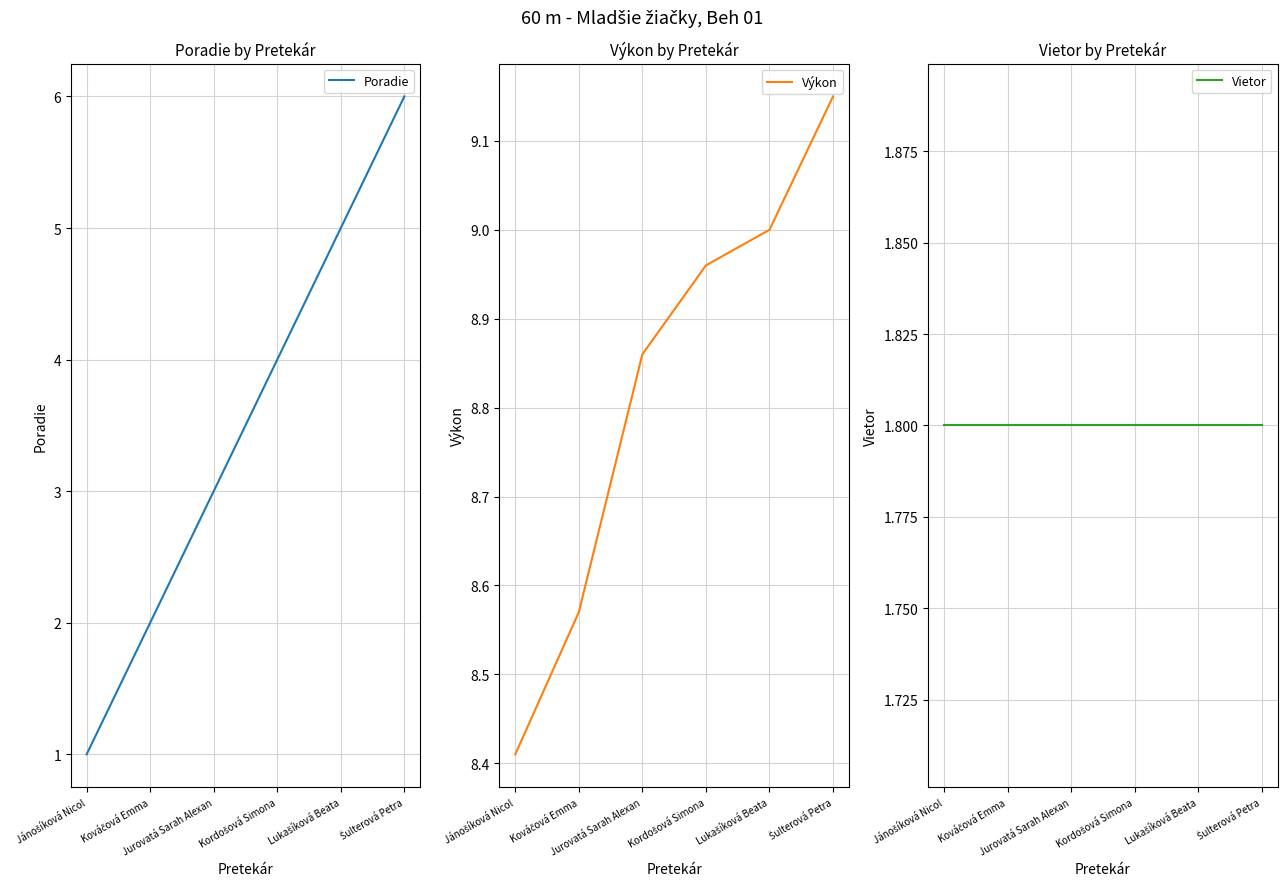

True or false: Vietor and Výkon intersect in this chart.

False